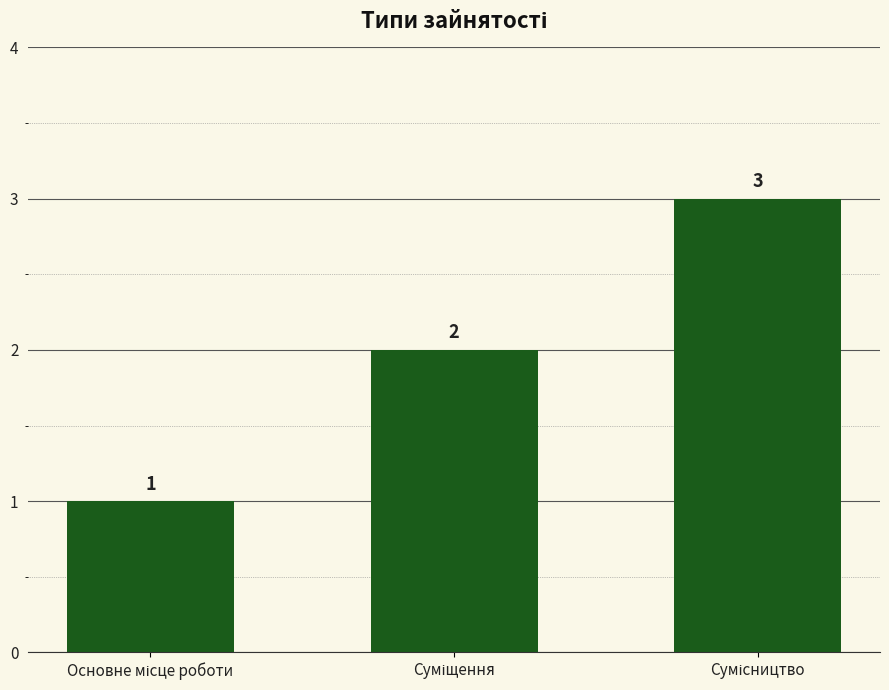

What is the value of the 2nd bar from the left?

2